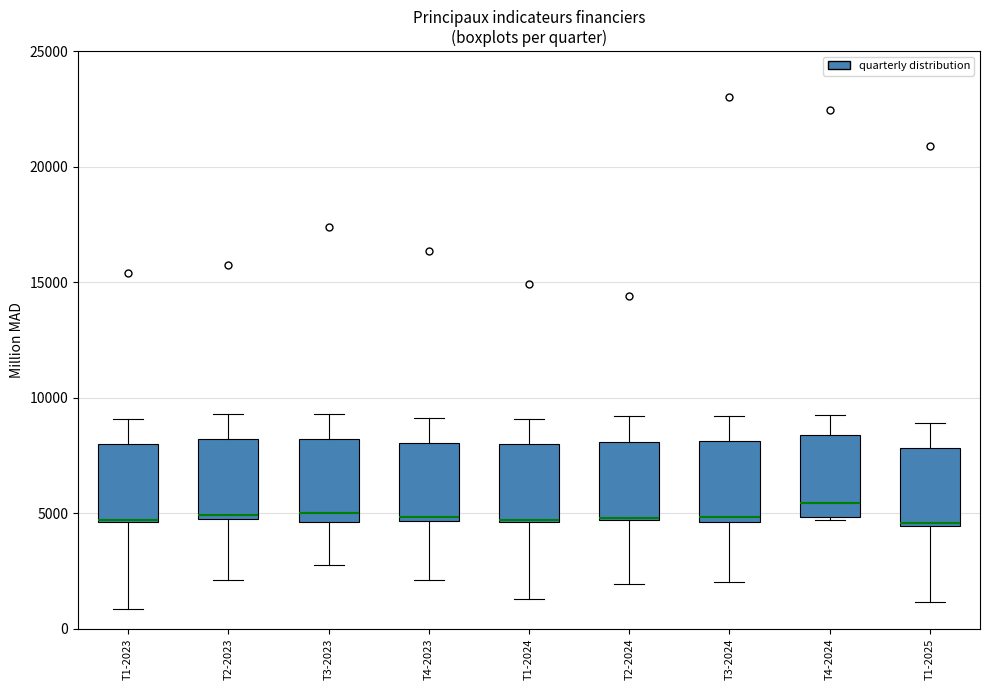

Reading left to right, transcribe this box plot: for each box, give where its median line is, the range the box spans, and where its two whiskers end, as read against the y-axis. The values are not printed on the chart, so give them approximately, as read against the axis.

T1-2023: median 4500, box 4500 to 8000, whiskers 1000 to 9000
T2-2023: median 5000, box 4500 to 8000, whiskers 2000 to 9500
T3-2023: median 5000, box 4500 to 8000, whiskers 3000 to 9500
T4-2023: median 5000, box 4500 to 8000, whiskers 2000 to 9000
T1-2024: median 4500 (drawn on the box's lower edge), box 4500 to 8000, whiskers 1500 to 9000
T2-2024: median 5000 (drawn on the box's lower edge), box 4500 to 8000, whiskers 2000 to 9000
T3-2024: median 5000, box 4500 to 8000, whiskers 2000 to 9000
T4-2024: median 5500, box 5000 to 8500, whiskers 4500 to 9000
T1-2025: median 4500 (just above the box's lower edge), box 4500 to 8000, whiskers 1000 to 9000